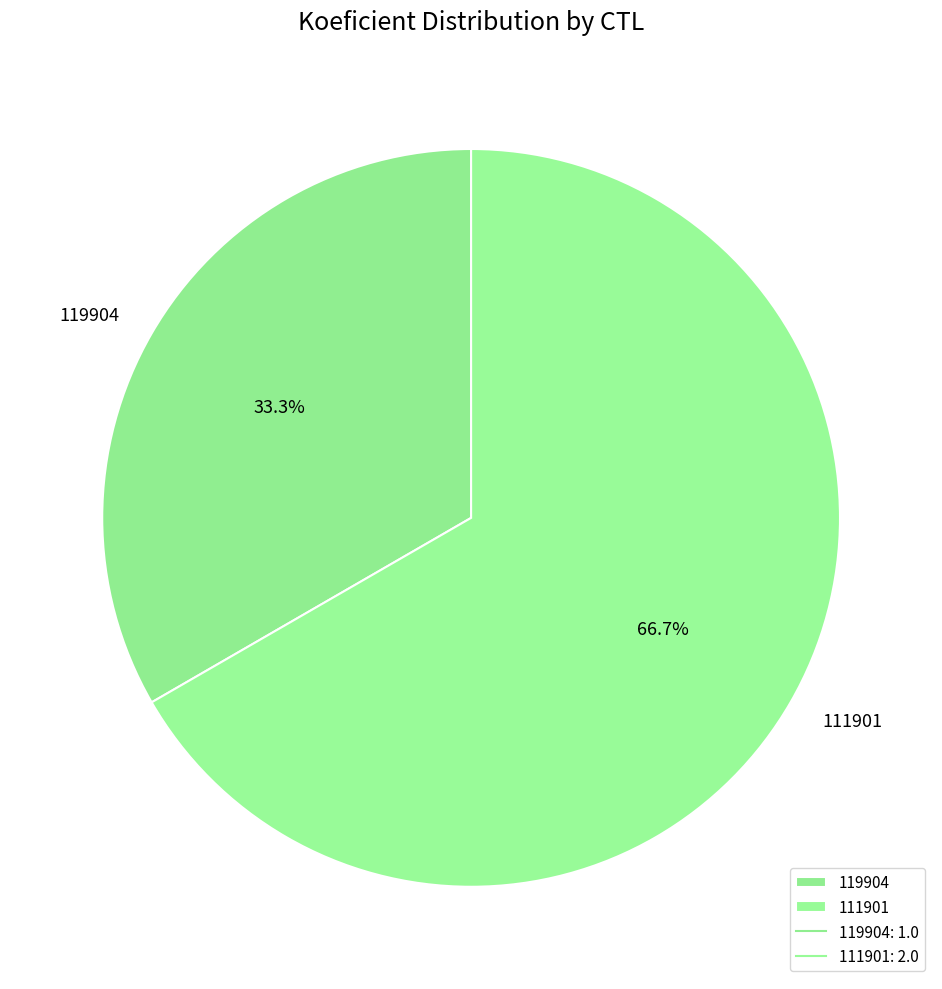

To the nearest percent, what is the difference between the largest and smallest slice percentages?

33%